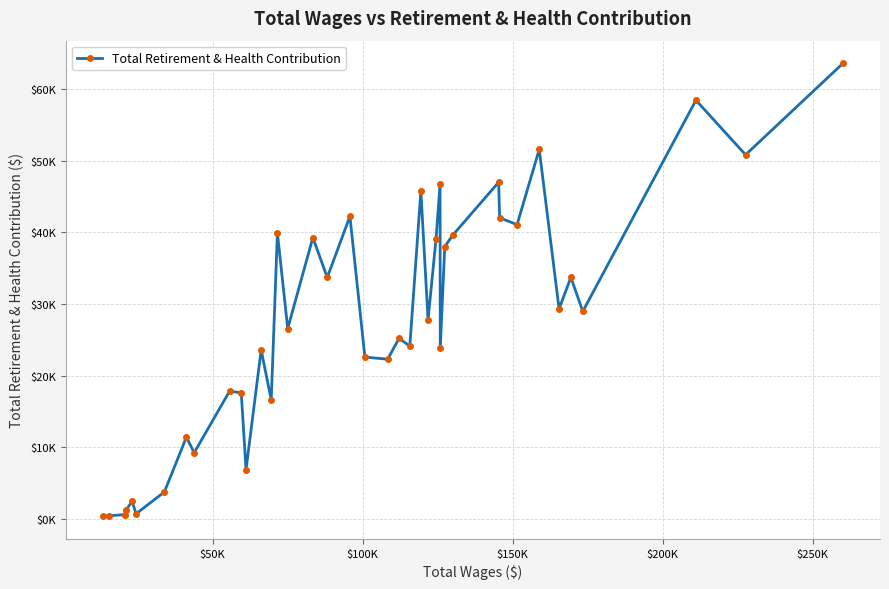

True or false: the data has more than 1 interior local peaks.

True